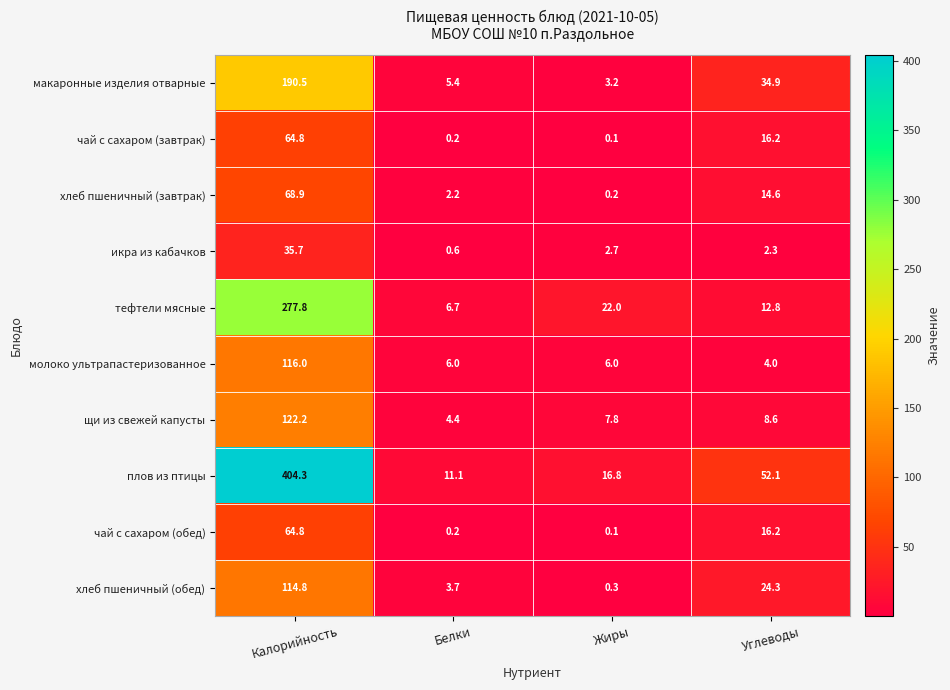

What is the sum of all щи из свежей капусты values?

143.0